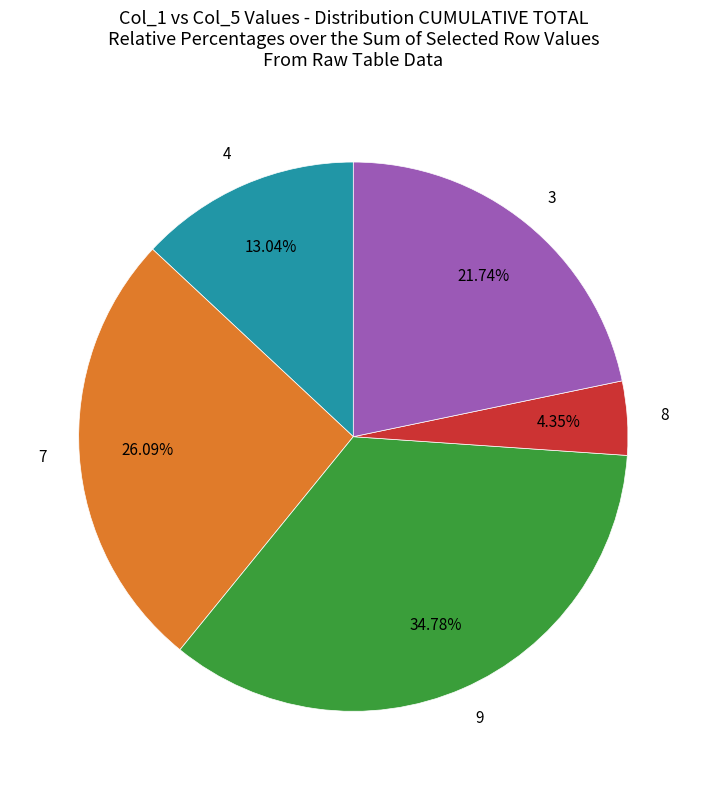

How many segments does this pie chart have?

5